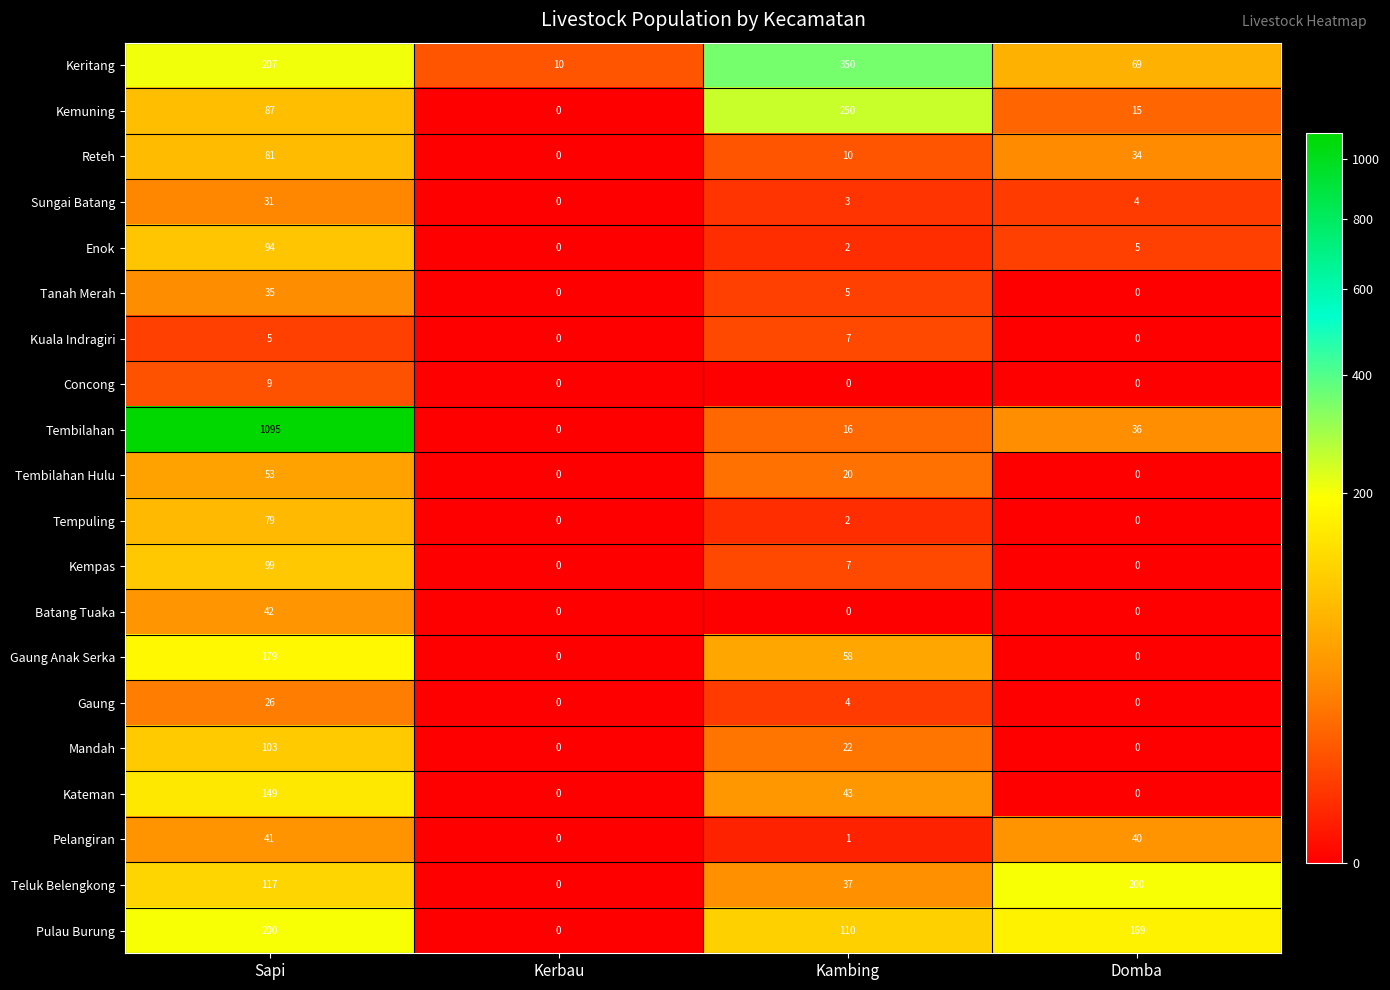

What is the sum of the Kempas values at Domba and Sapi?

99